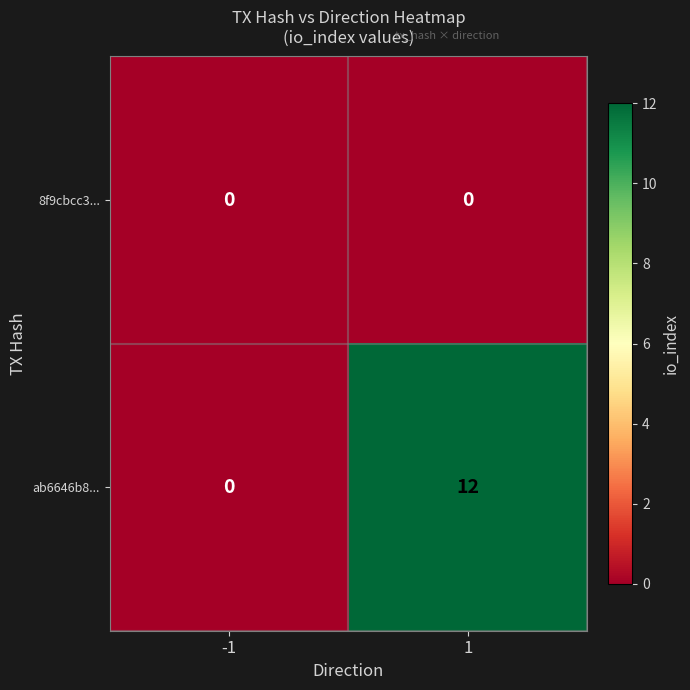

Reading left to right, extract all data points from this chart.

8f9cbcc3...: 0	0
ab6646b8...: 0	12